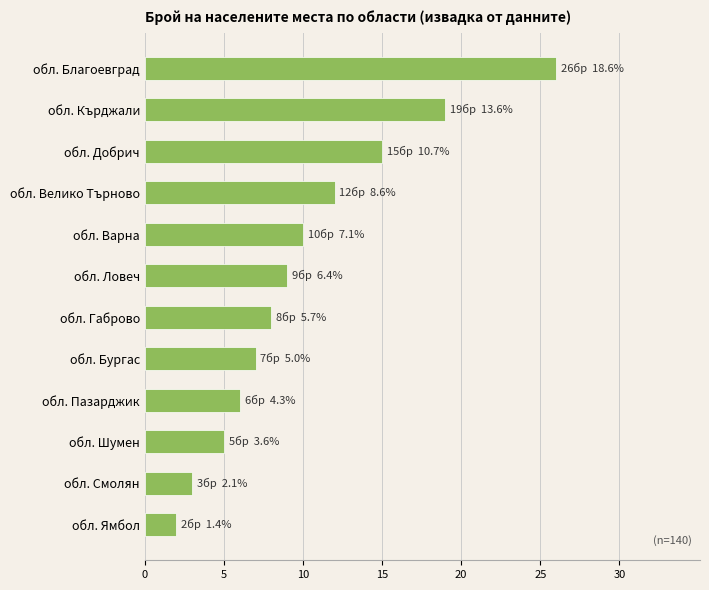

Rank the categories by value from lowest to highest.

обл. Ямбол, обл. Смолян, обл. Шумен, обл. Пазарджик, обл. Бургас, обл. Габрово, обл. Ловеч, обл. Варна, обл. Велико Търново, обл. Добрич, обл. Кърджали, обл. Благоевград